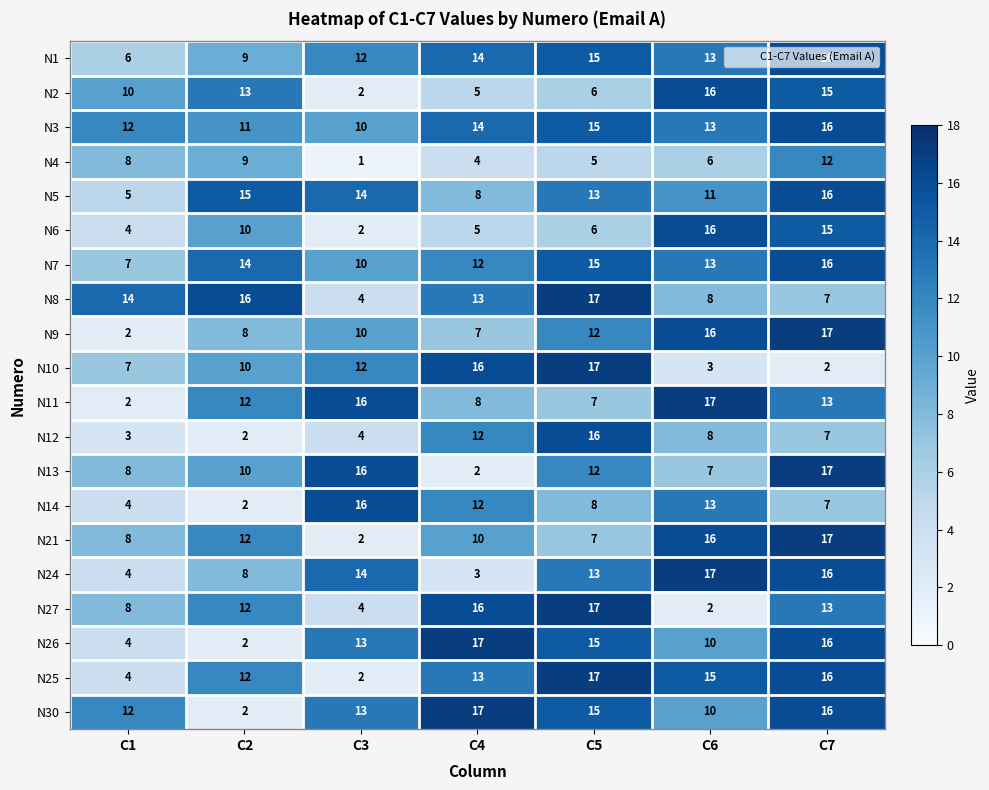

What is the spread (max minus min) of values at C7?

15